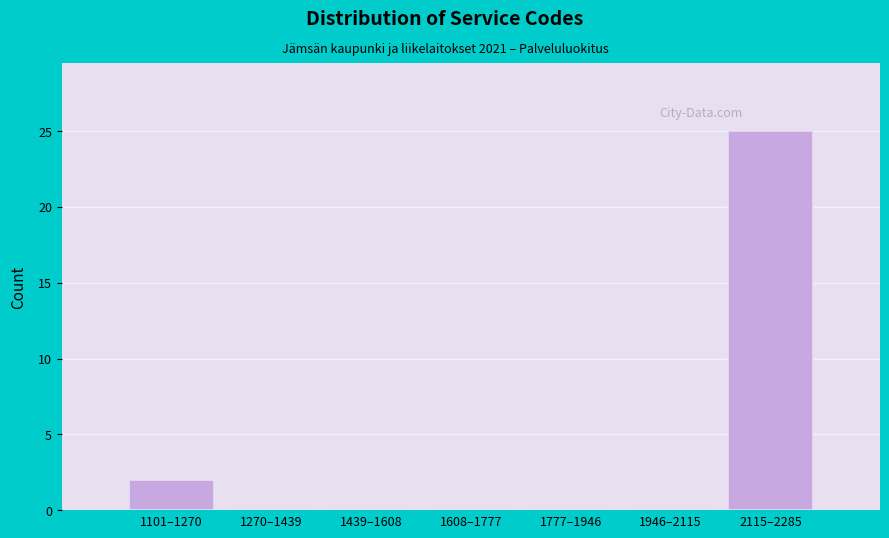

Reading right to left, transcribe all the data shown in this chart.

2115–2285=25	1946–2115=0	1777–1946=0	1608–1777=0	1439–1608=0	1270–1439=0	1101–1270=2